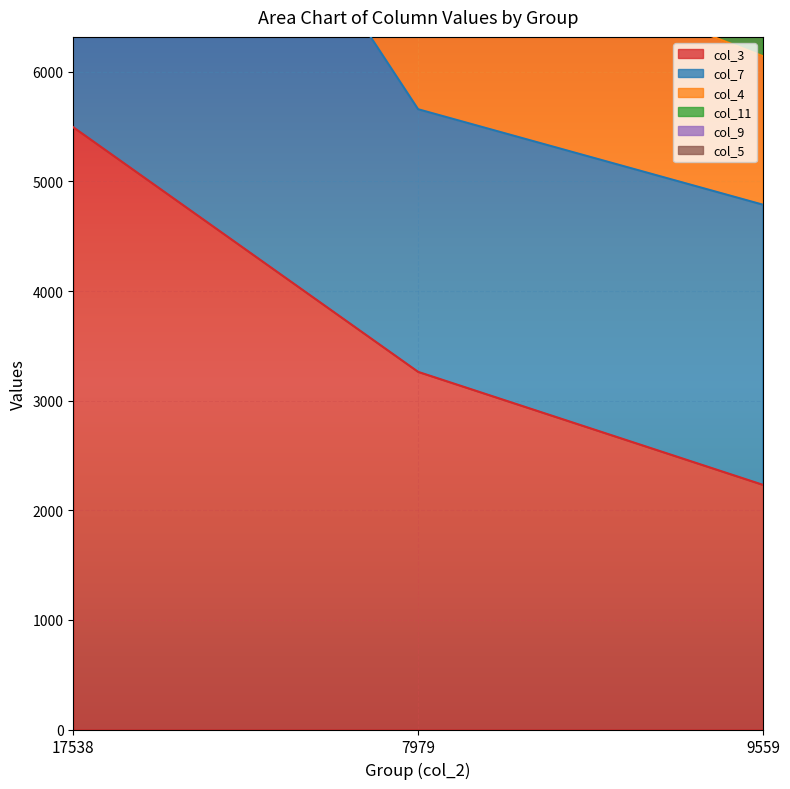

What is the average value of the col_4 series?

9009